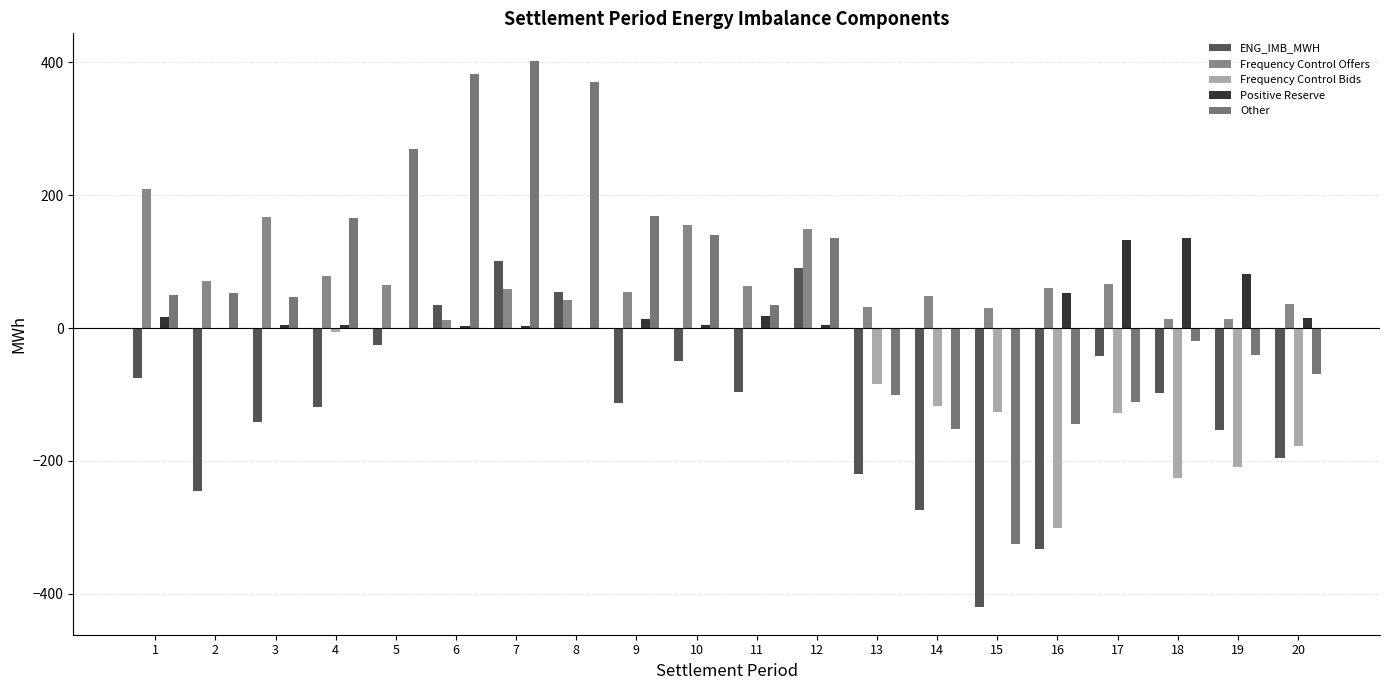

Are the bars horizontal?

No